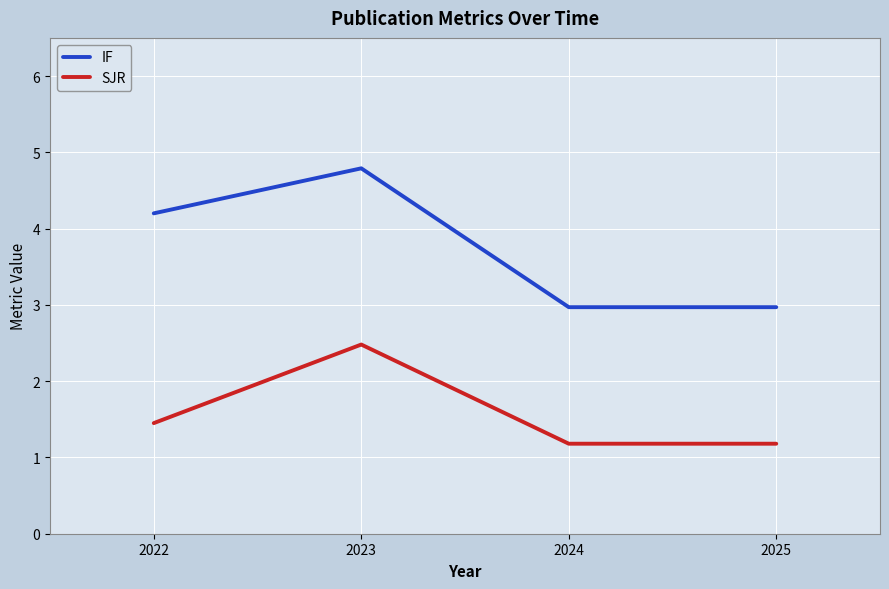

What is the maximum value for SJR?

2.5